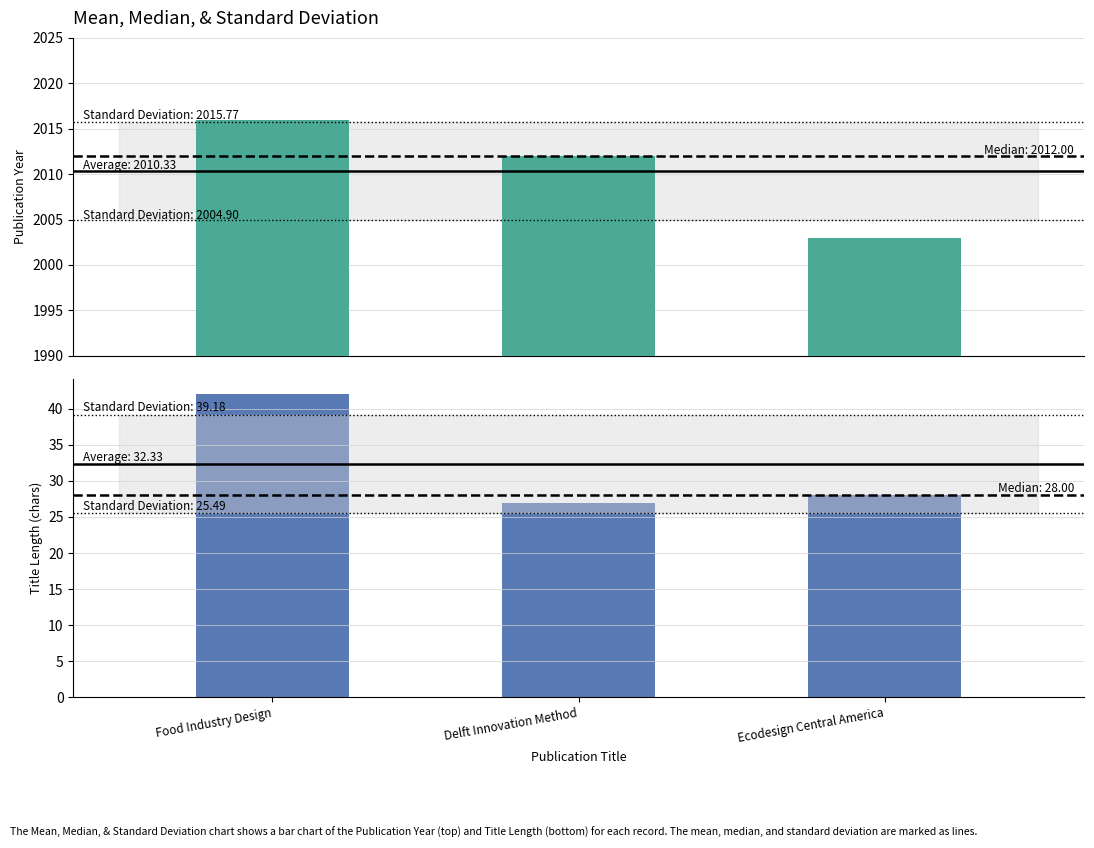

What is the lowest value of the title length series?

27